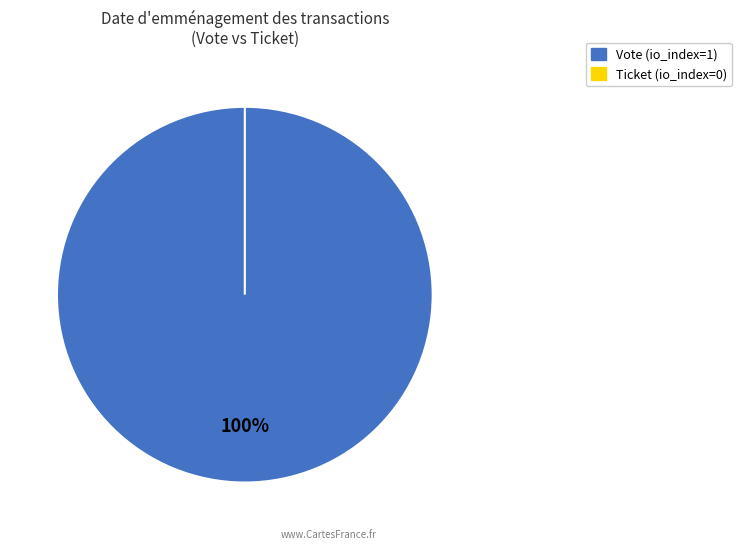

To the nearest percent, what is the combined percentage of Vote and Ticket?

100%